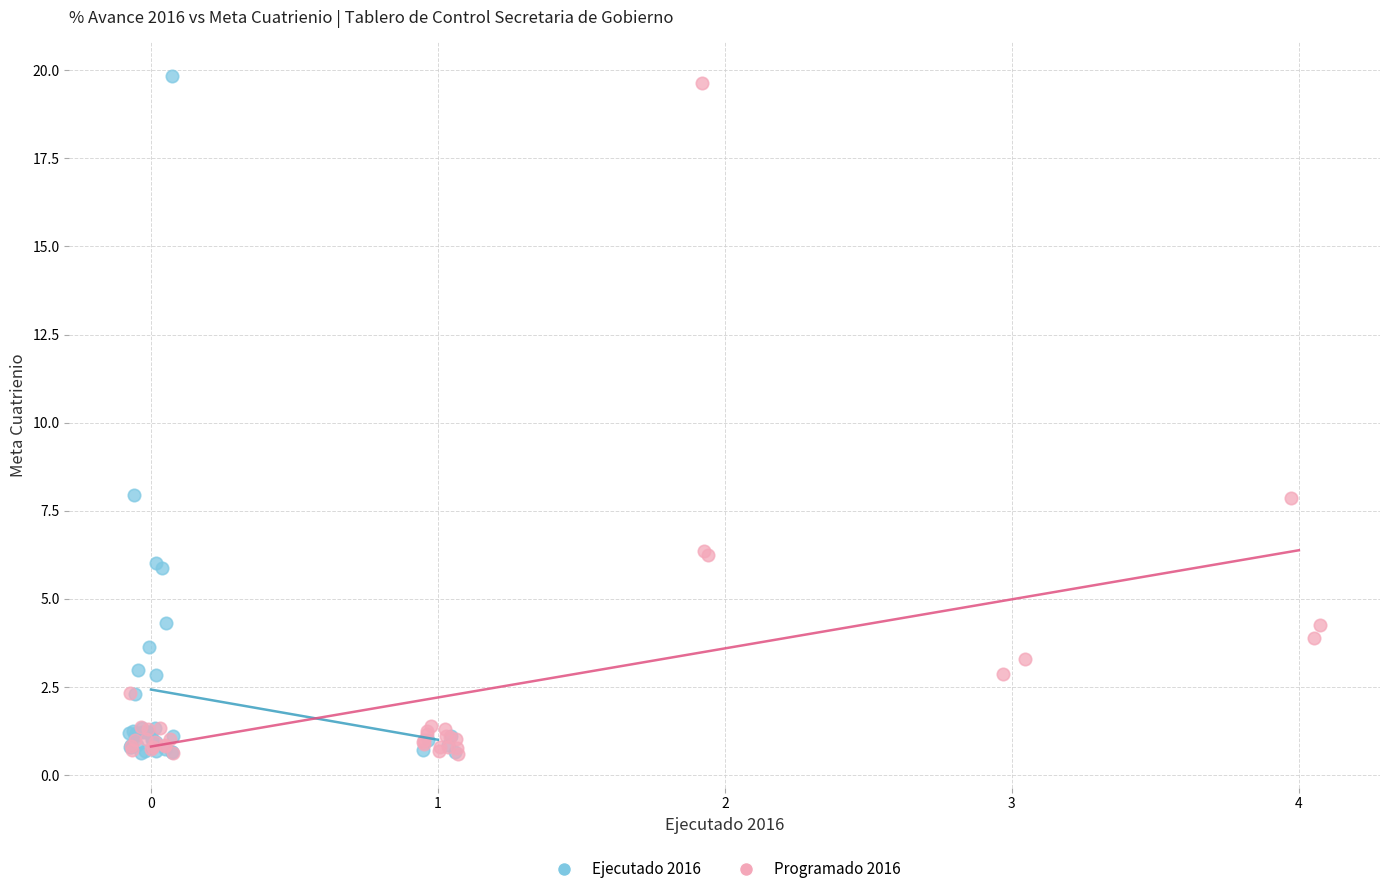

Which series has the widest spread of Y values?

Ejecutado 2016